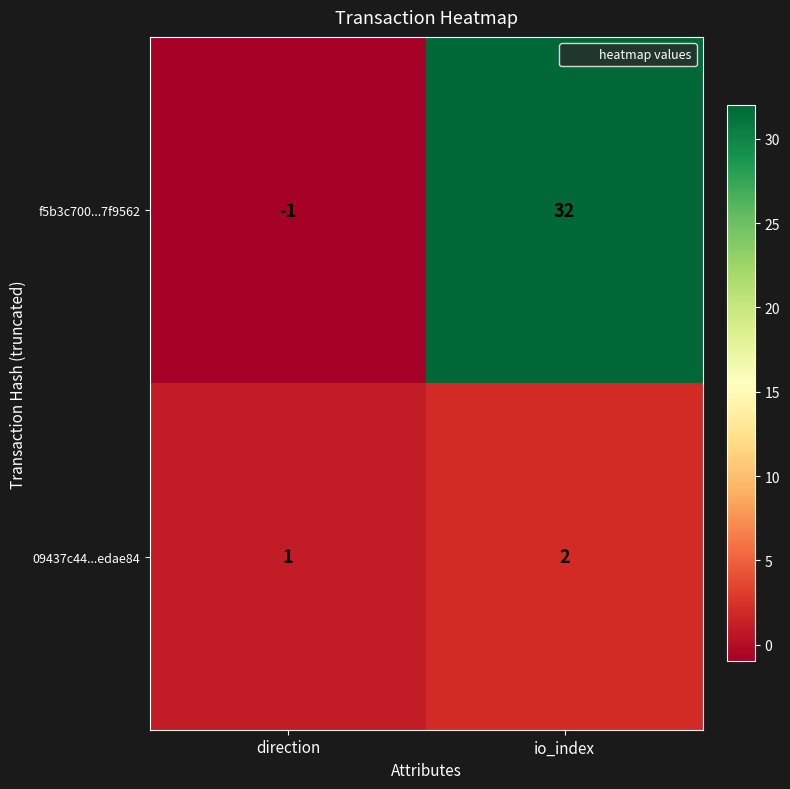

At direction, list the series in order from largest to smallest.

09437c44...edae84, f5b3c700...7f9562